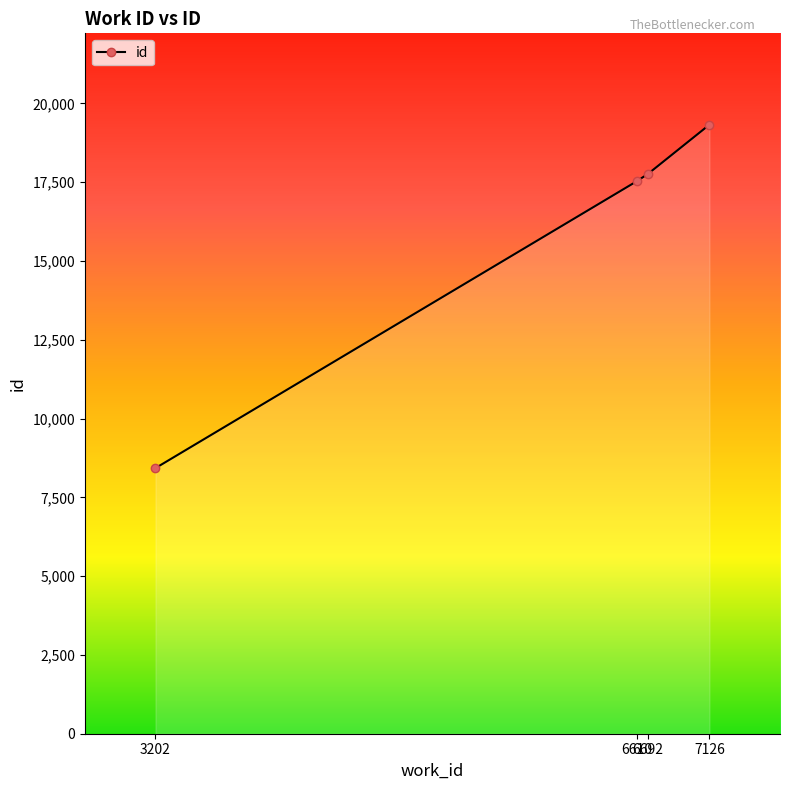

Reading left to right, list all the values displayed in this chart.

3202=8427	6610=17524	6692=17765	7126=19322